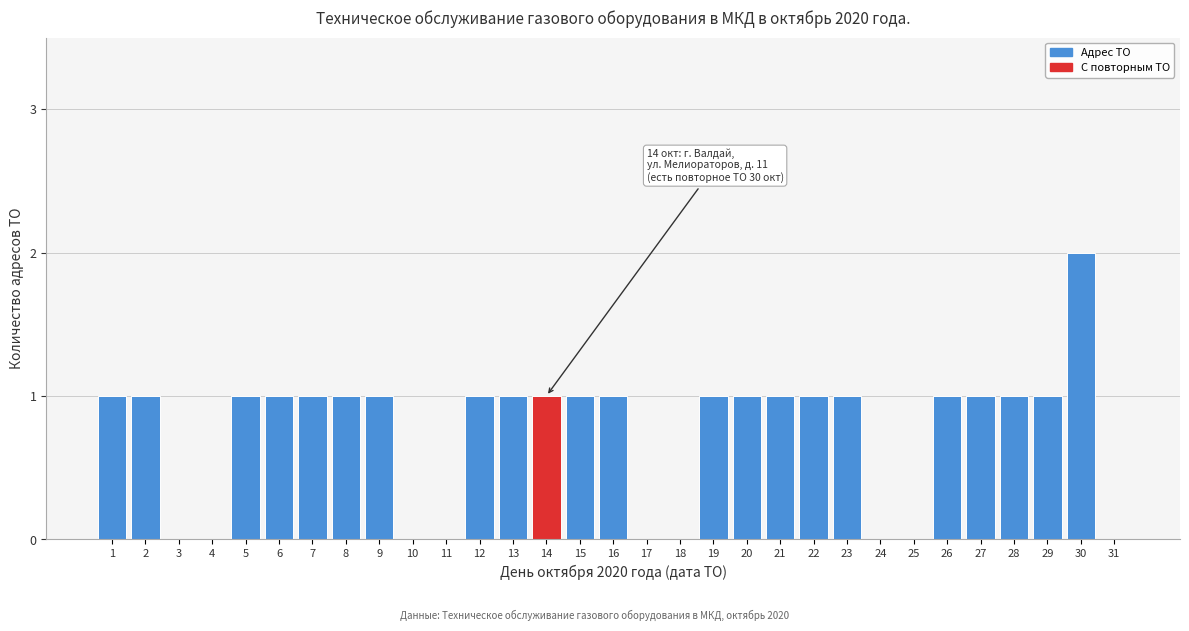

Which label corresponds to the largest value in the chart?

30